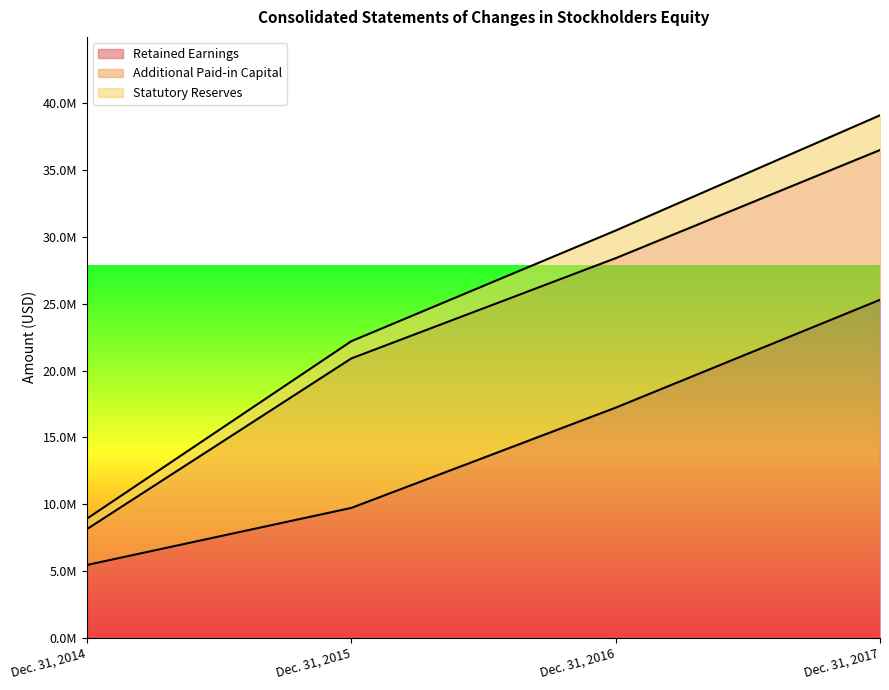

What are all the series names shown in the legend?

Retained Earnings, Additional Paid-in Capital, Statutory Reserves